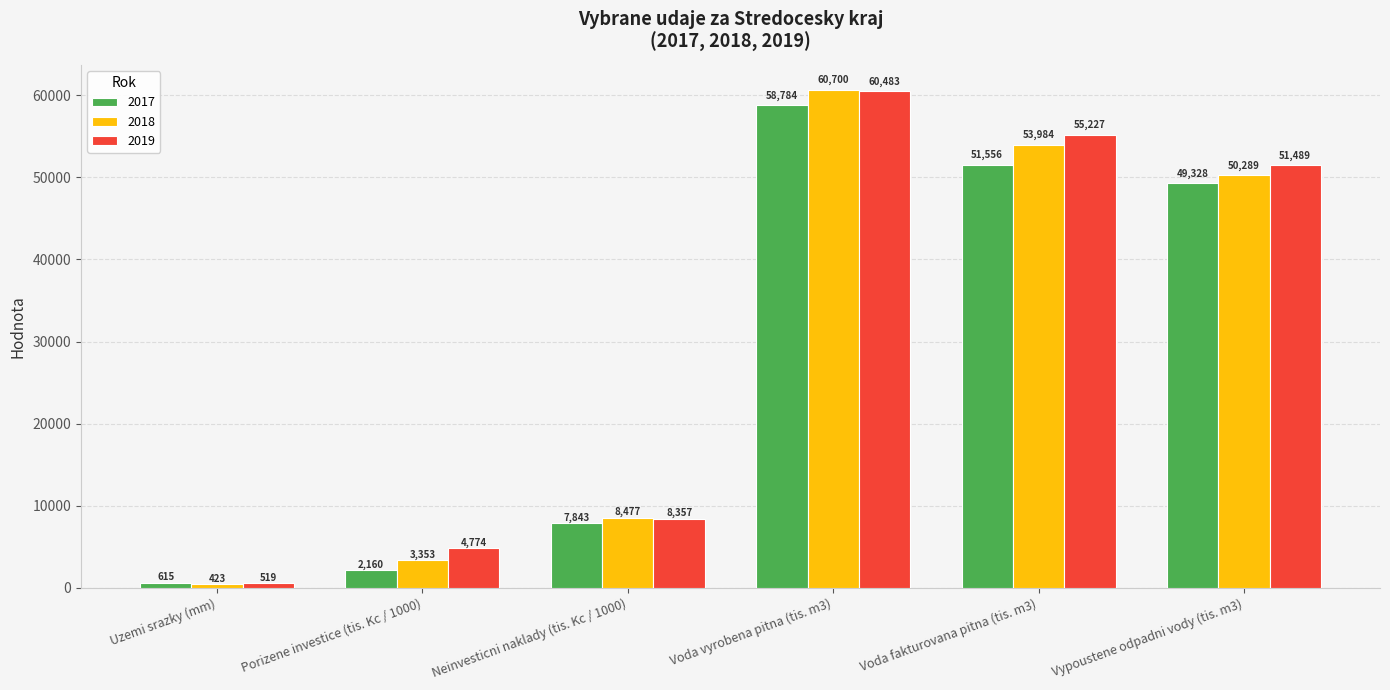

List the series in order of their peak value, lowest first.

2017, 2019, 2018